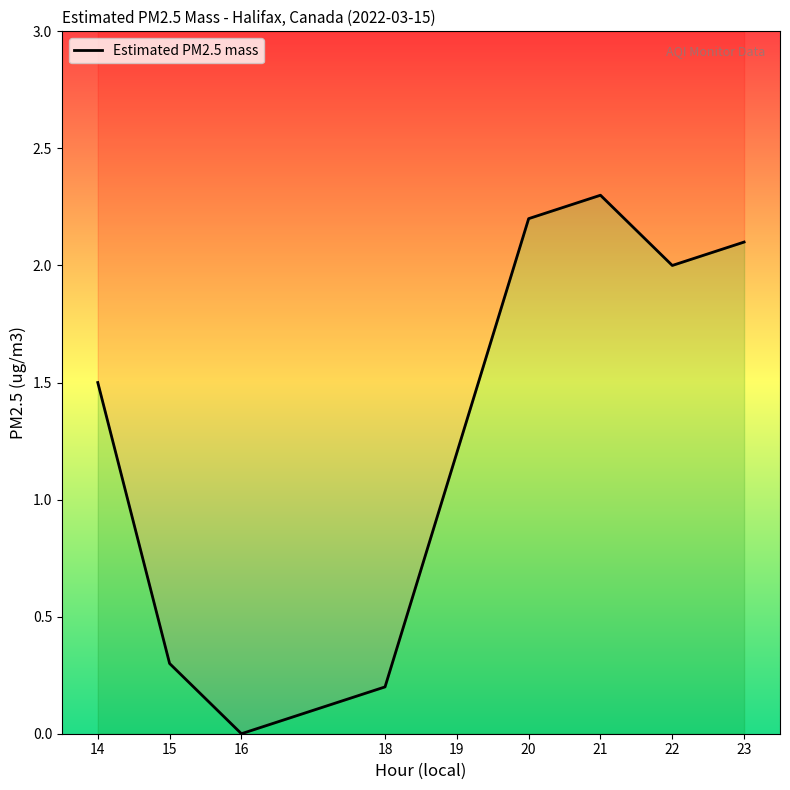

At which category does the chart reach its peak across all series?

21